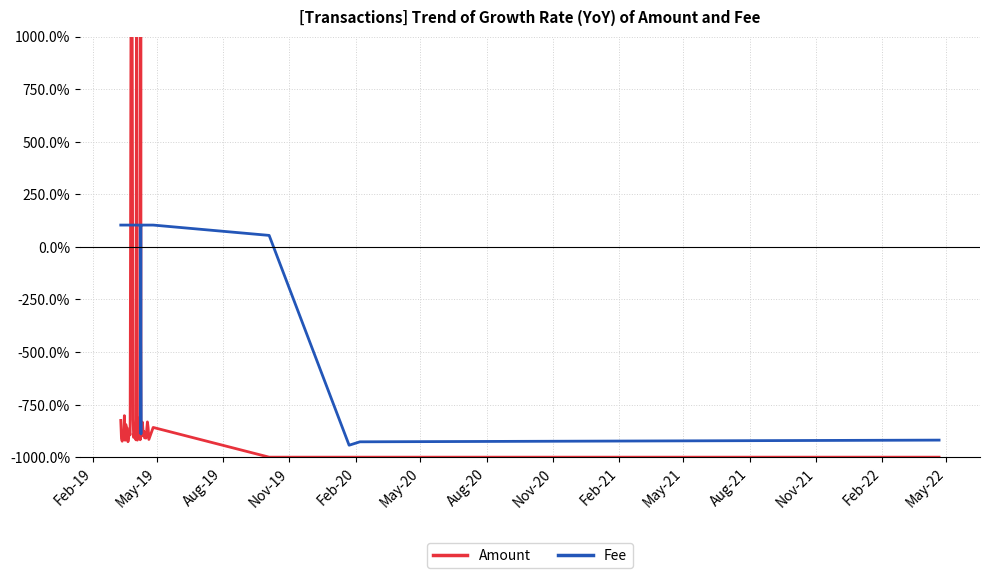

What is the average value of the Amount series?

-50.0